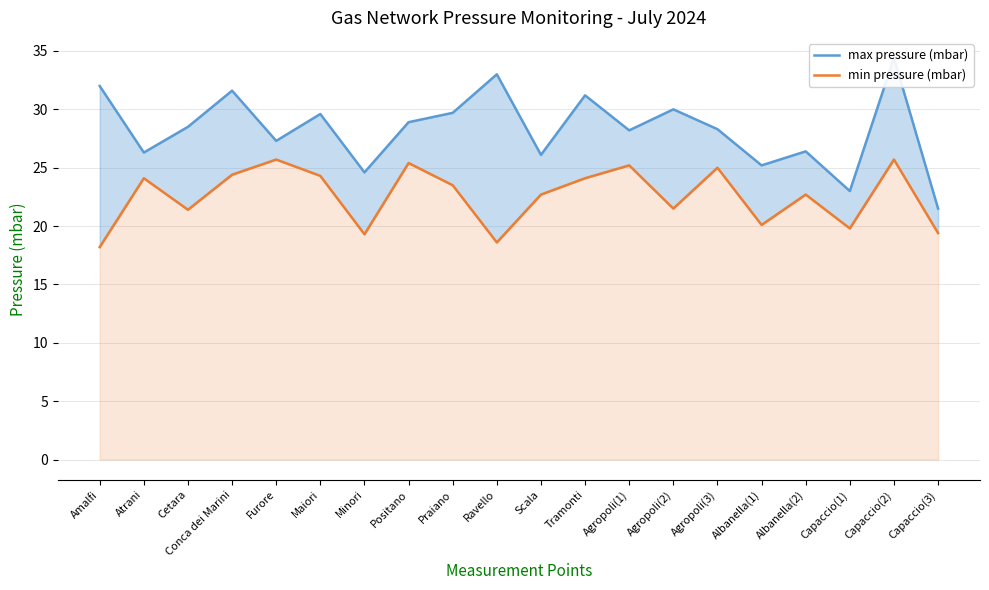

What is the difference between the second highest and second lowest values in the max pressure (mbar) series?

10.0